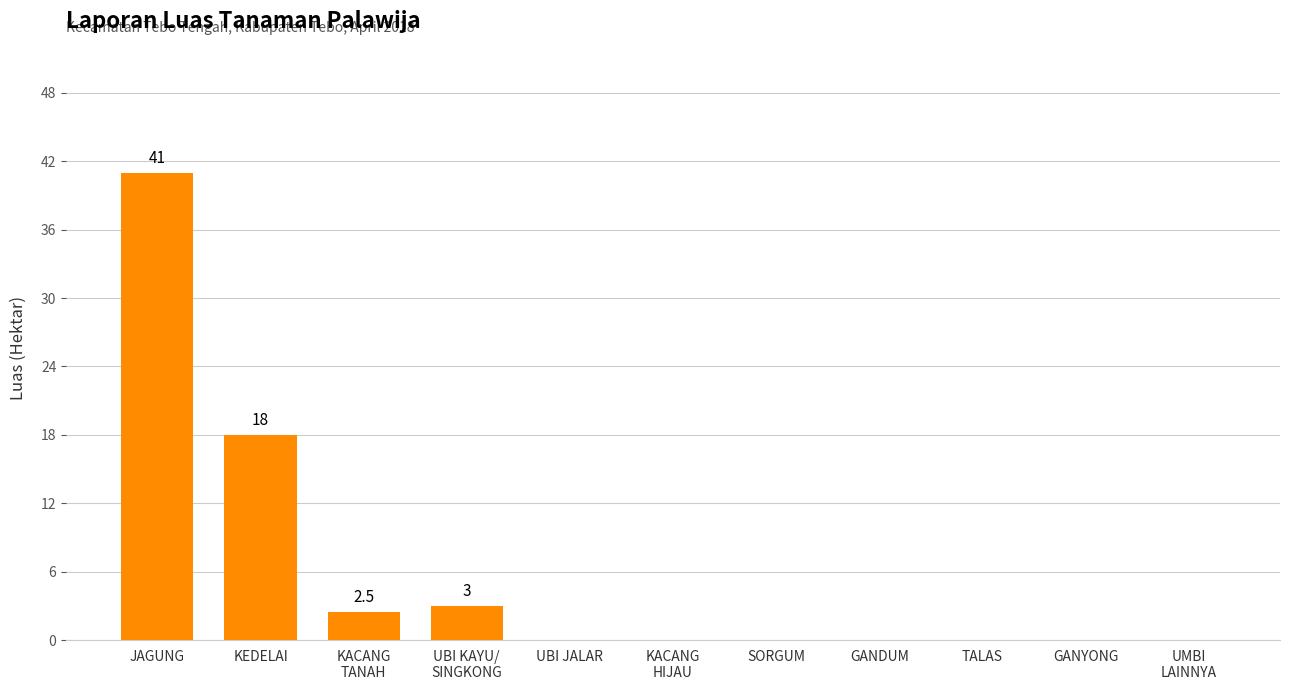

At which label is the value closest to 20?

KEDELAI